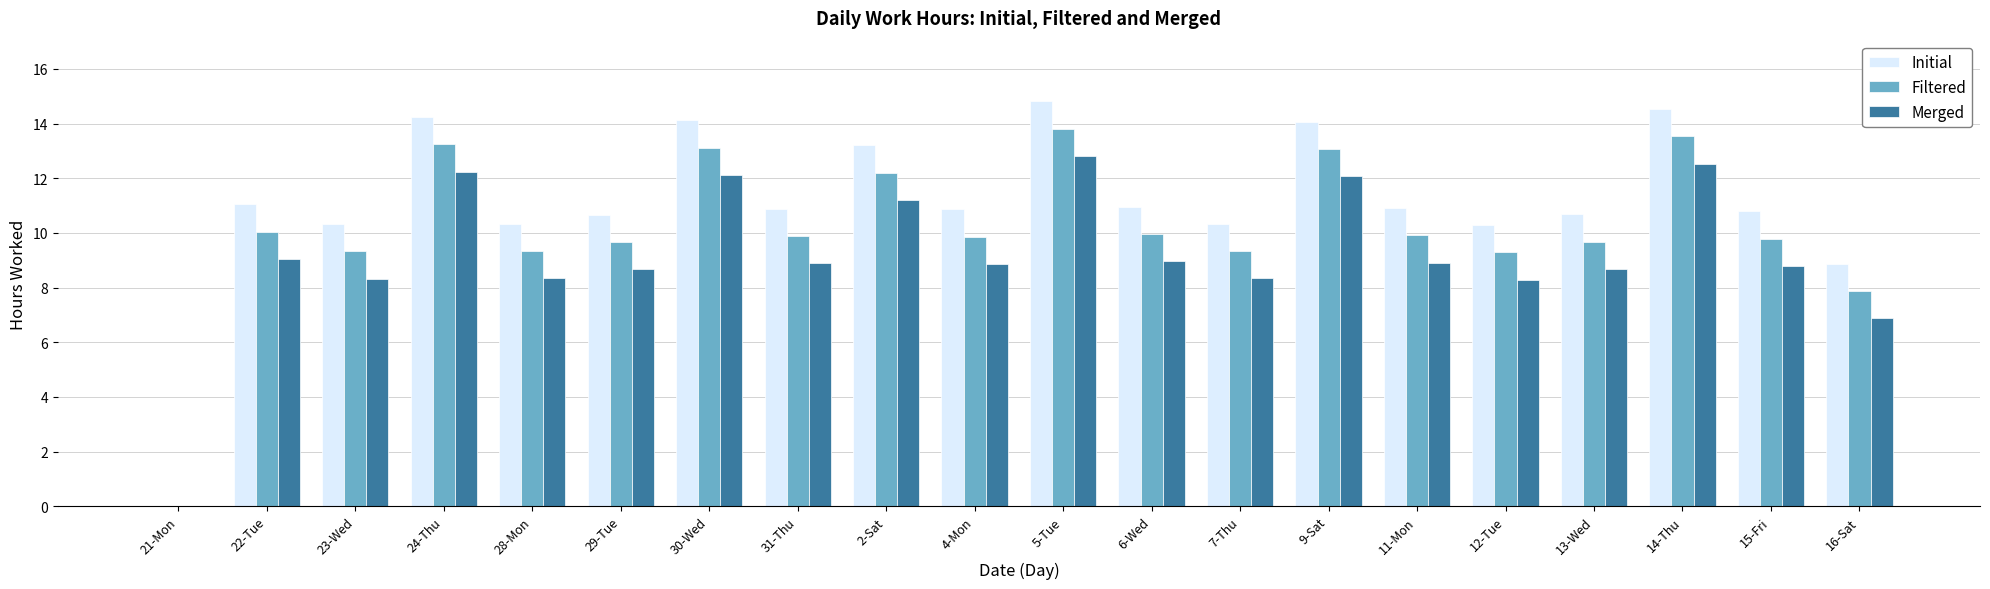

At which label is Filtered closest to 6?

16-Sat